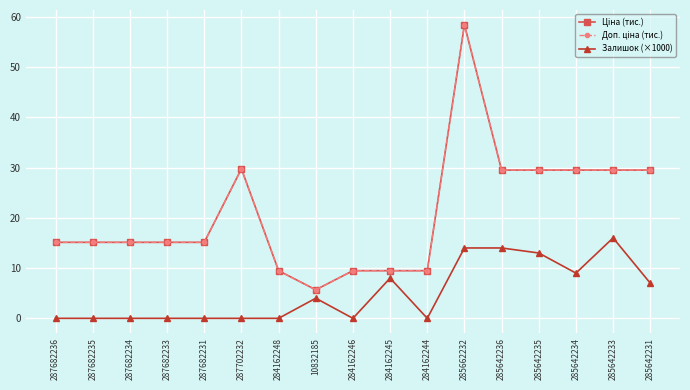

What is the difference between the highest and lowest values at 287682231?

15.1